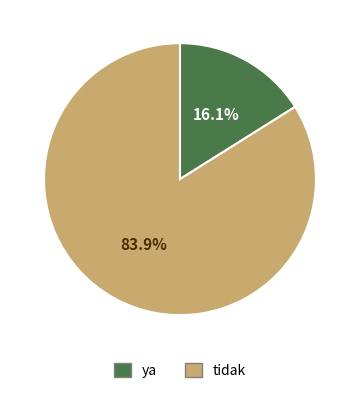

Does ya represent more than half of the total?

No